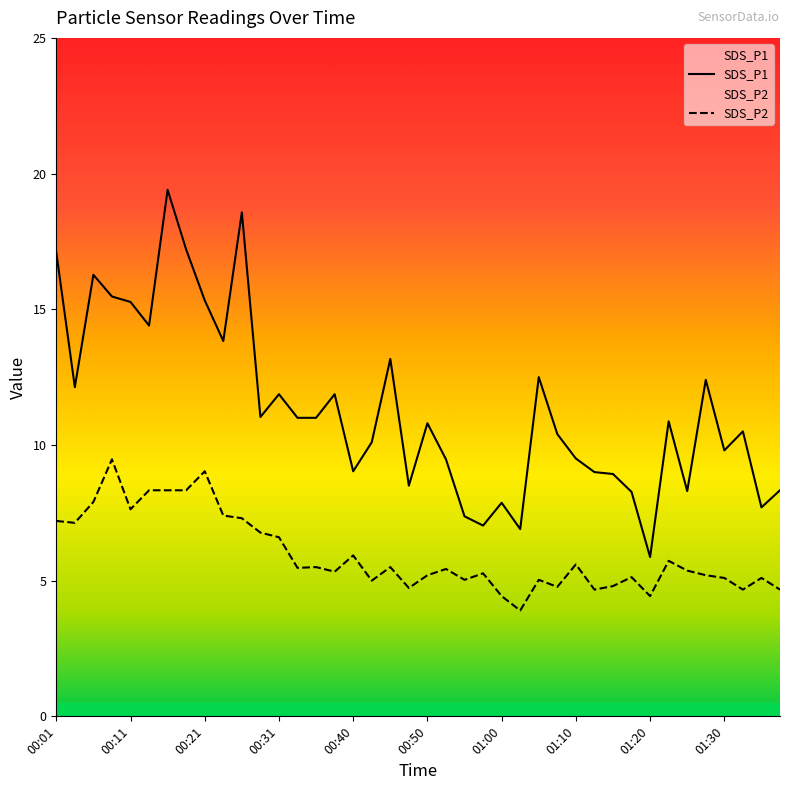

Which series has the largest total across all categories?

SDS_P1